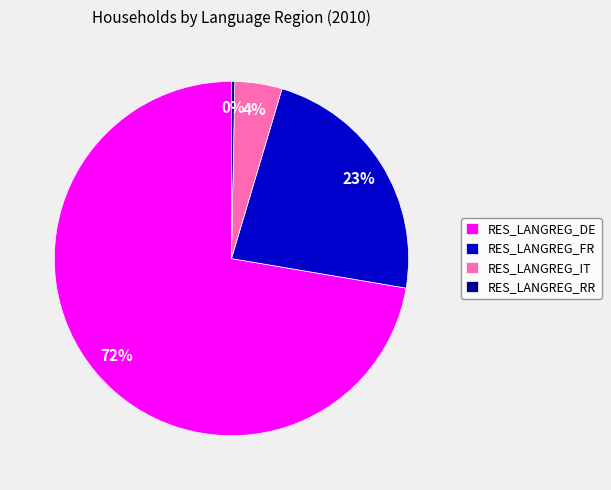

How many segments does this pie chart have?

4